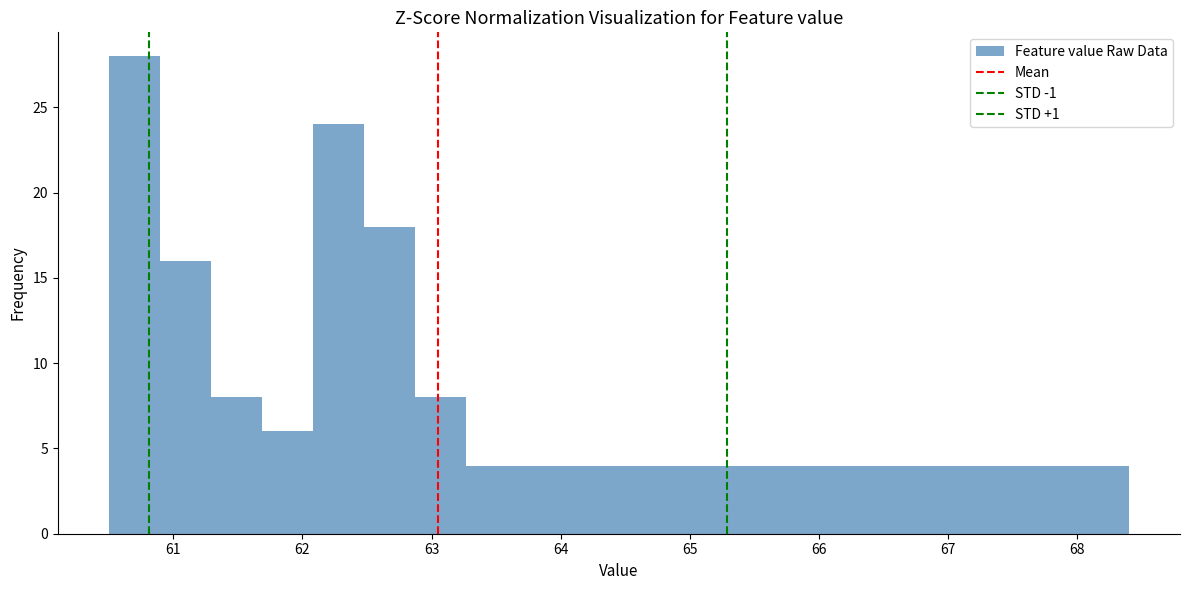

Around what value on the x-axis is the tallest bar? Give the approximate position of its centre, as read against the axis.

60.7